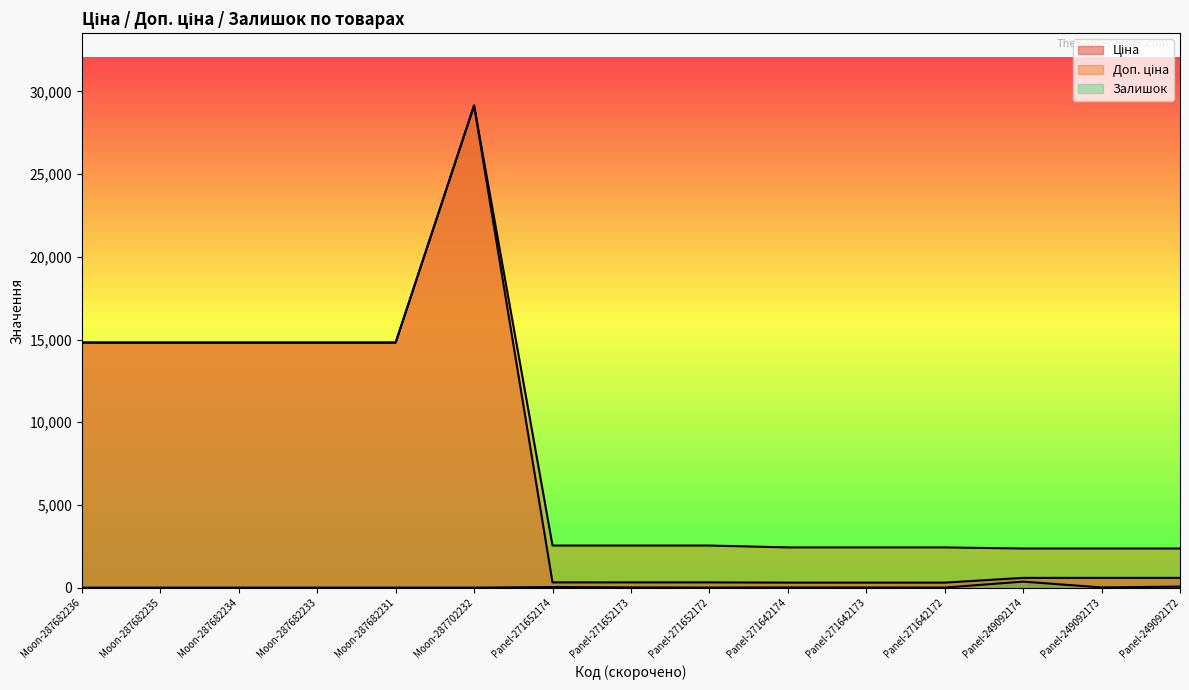

The value of Доп. ціна at Panel-249092172 is 2366.5. True or false?

True